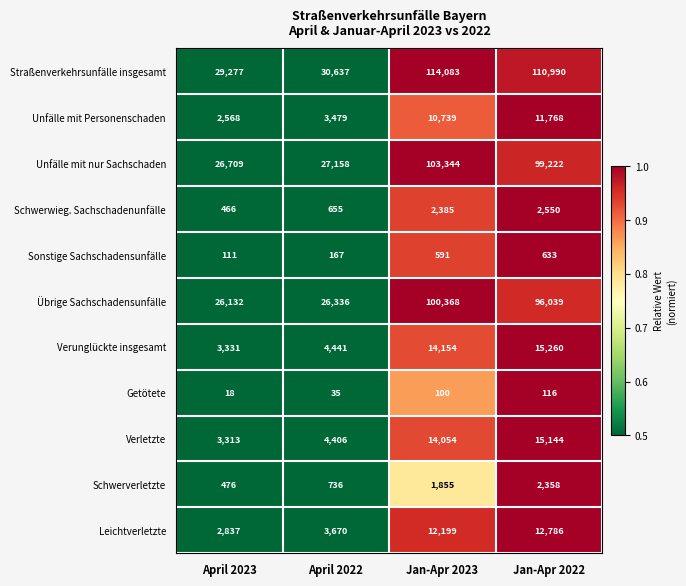

The Unfälle mit Personenschaden series shows 6000 at Jan-Apr 2023. True or false?

False